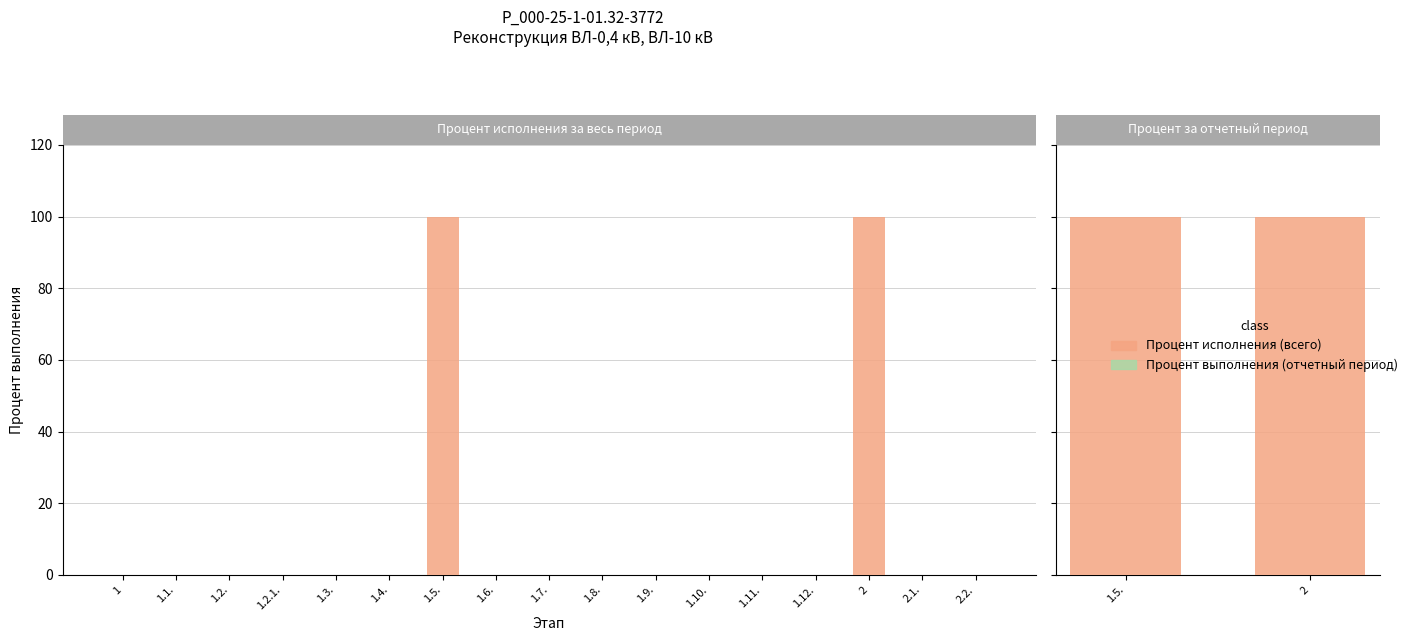

The Процент выполнения (отчетный период) series shows 0 at 1.1.. True or false?

True